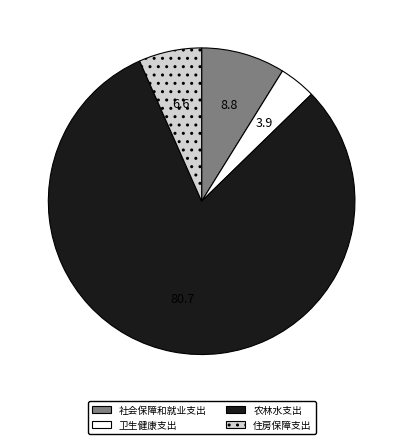

Which category has the biggest portion of the pie?

农林水支出